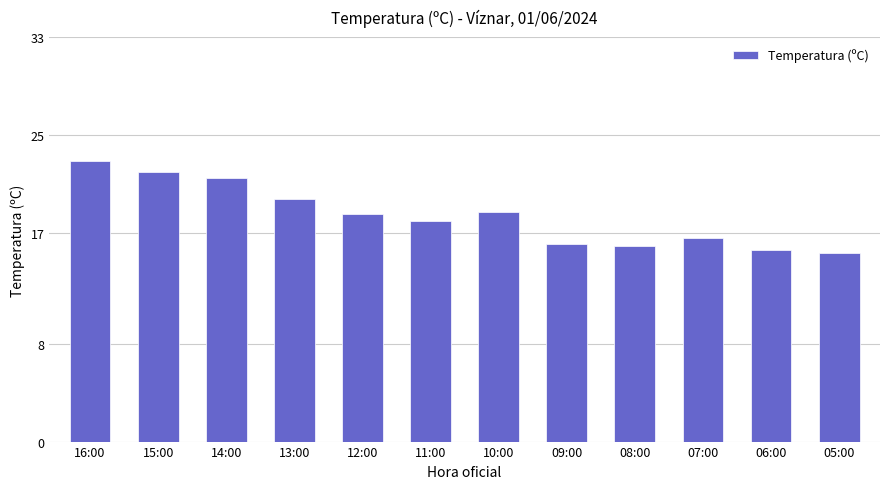

What is the sum of all values?

221.2